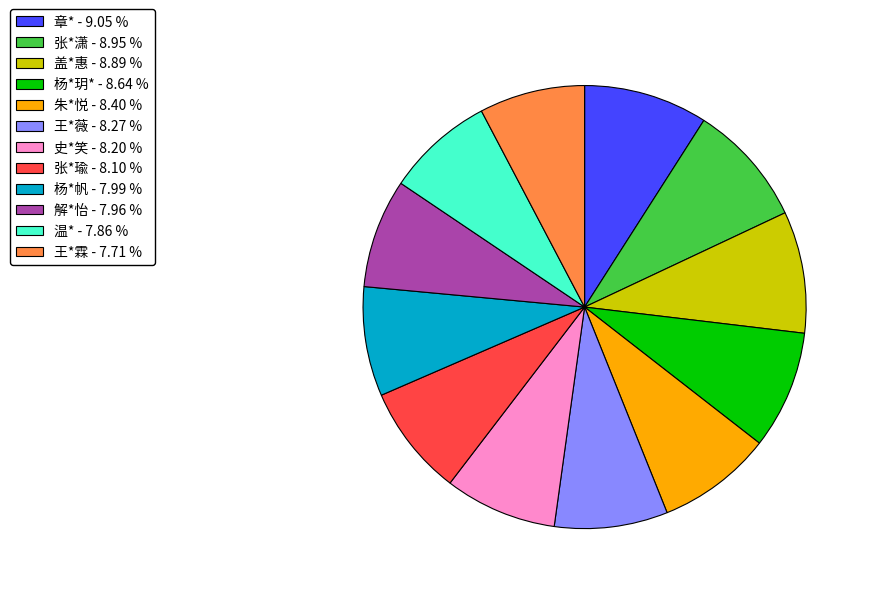

Is it true that 朱*悦 is 20% of the pie?

False